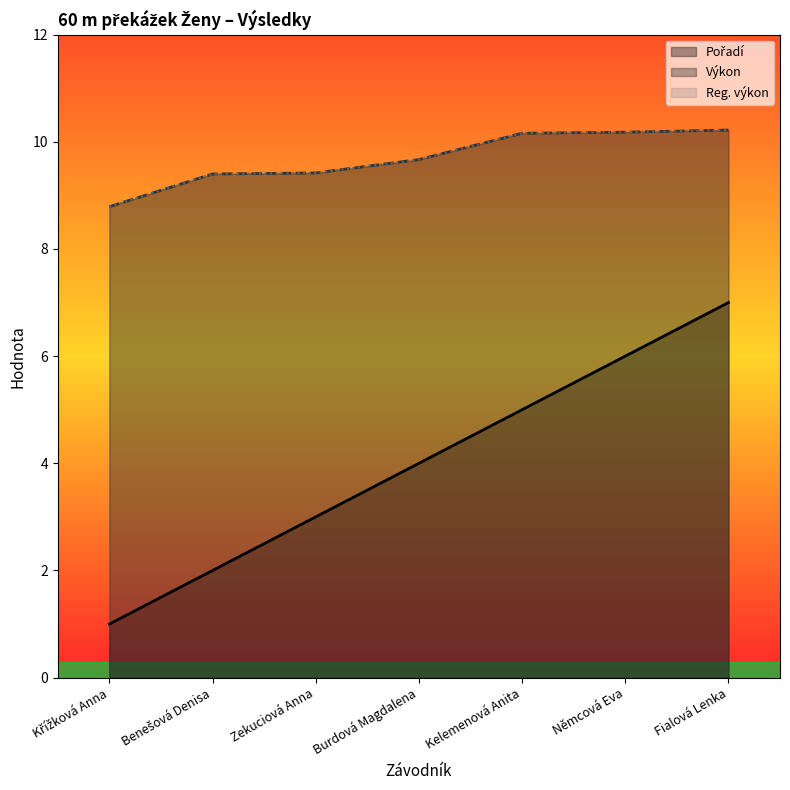

Rank the series at Němcová Eva from highest to lowest value.

Výkon, Reg. výkon, Pořadí